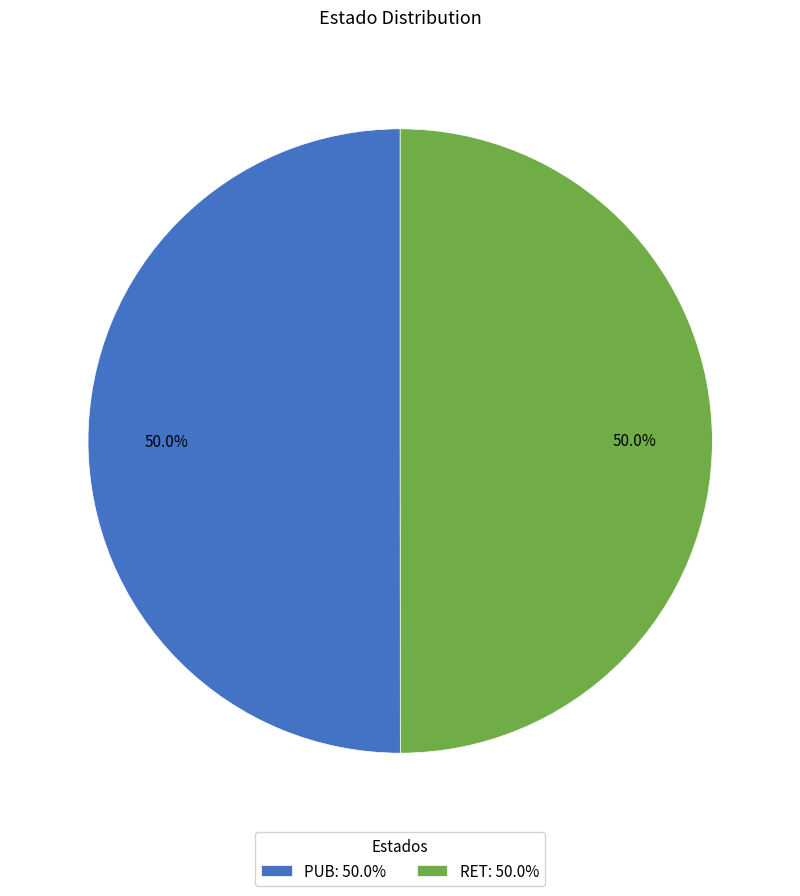

Approximately how many times larger is the value at RET: 50.0% compared to PUB: 50.0%?

1.0